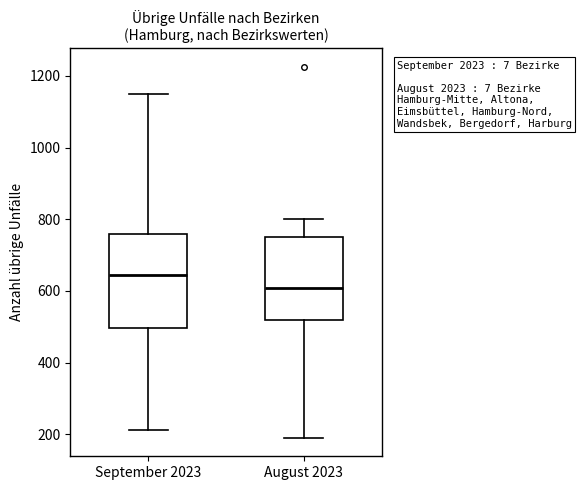

Reading left to right, read every box against the y-axis: the position of its median line, the range the box covers, and the ends of its whiskers. The values are not printed on the chart, so give them approximately, as read against the axis.

September 2023: median 640, box 500 to 760, whiskers 220 to 1140
August 2023: median 600, box 520 to 760, whiskers 200 to 800